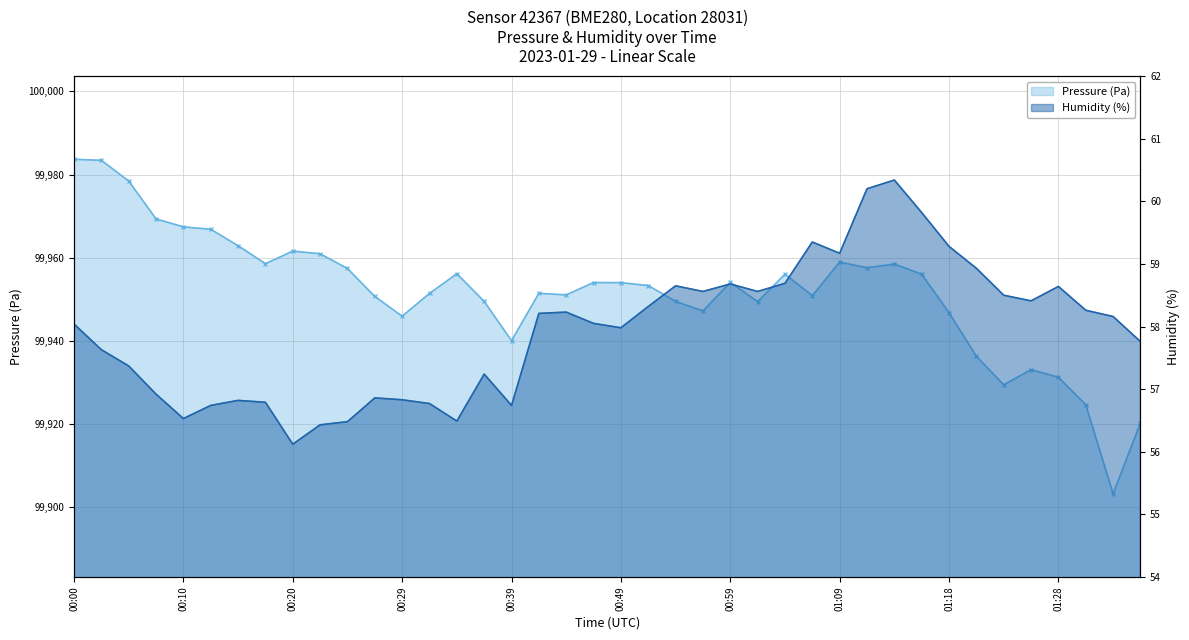

What is the spread (max minus min) of values at 34?

99870.9